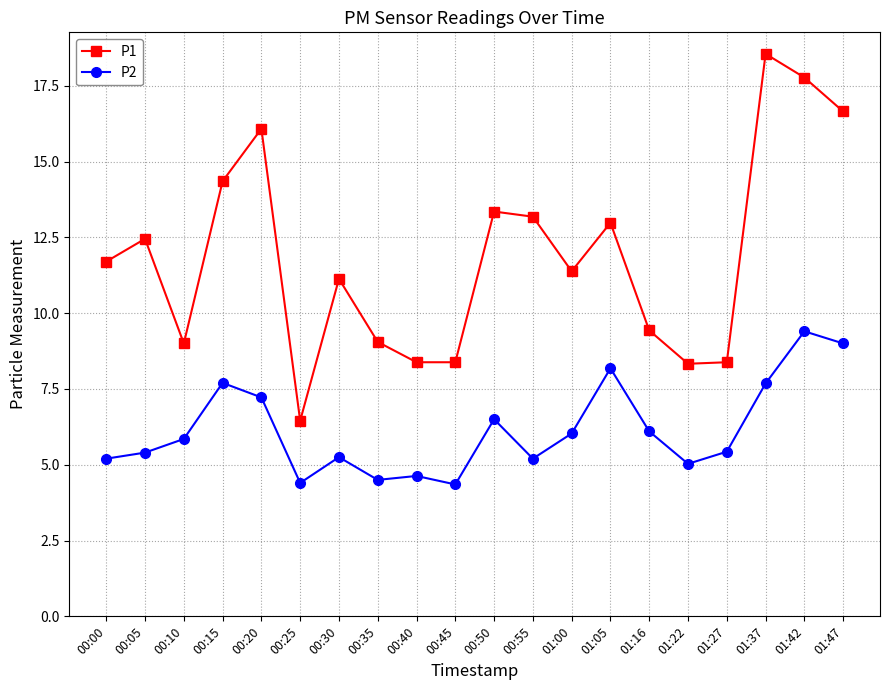

At 00:15, list the series in order from smallest to largest.

P2, P1